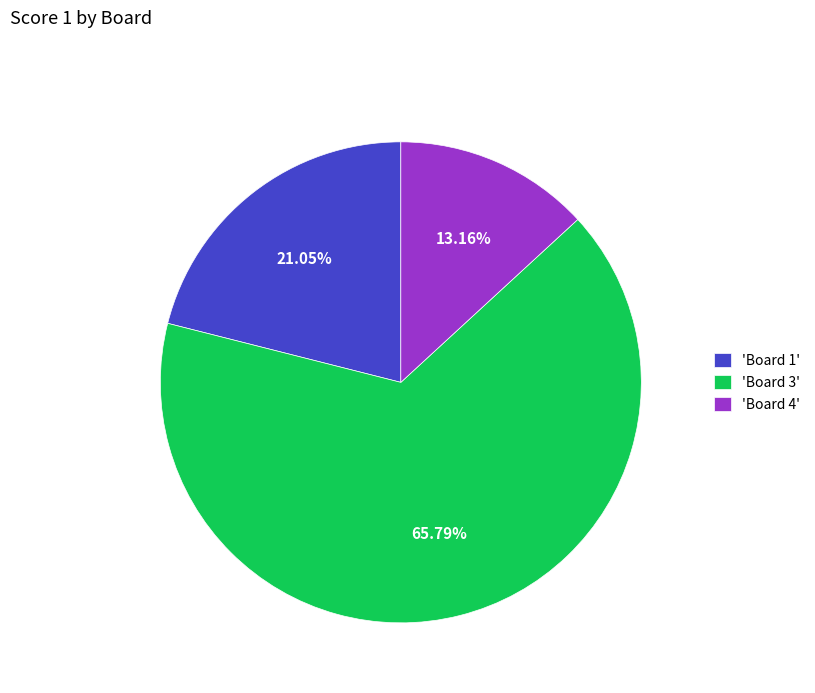

Do 'Board 4' and 'Board 1' together represent more than half of the pie?

No